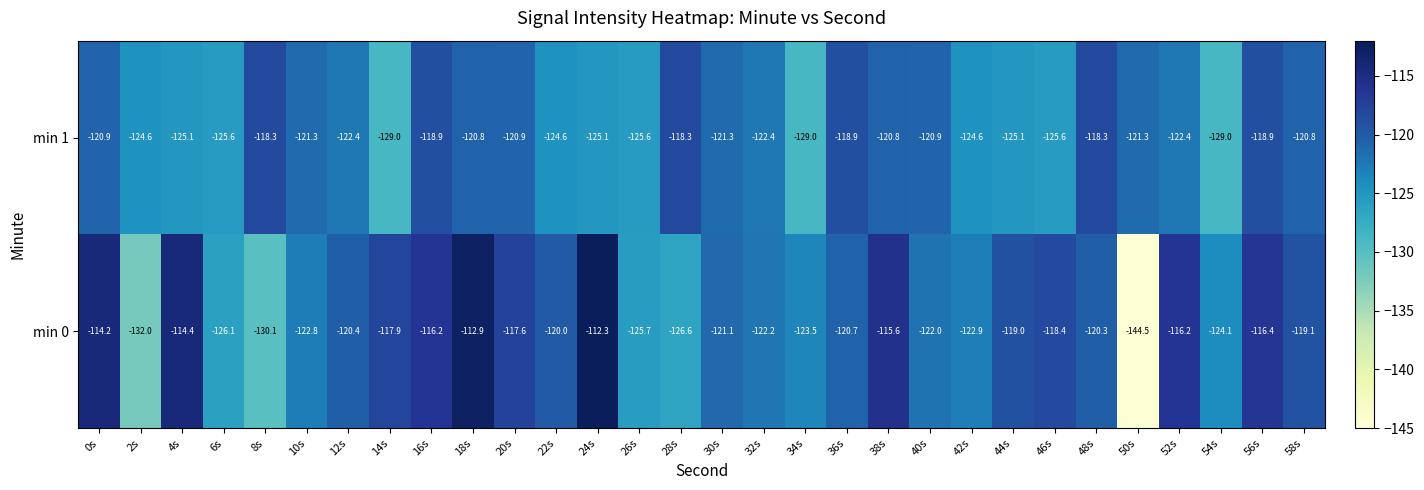

Rank the series at 0s from lowest to highest value.

min 1, min 0